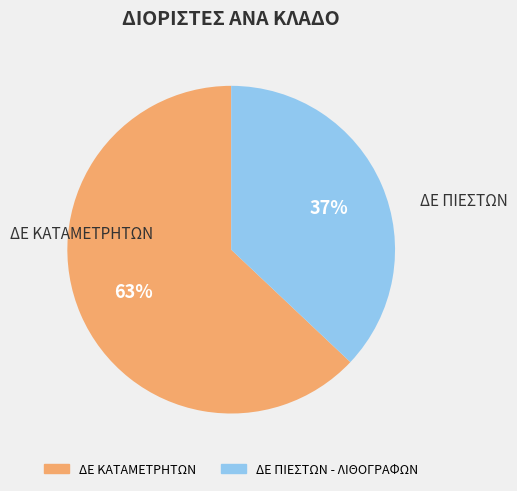

True or false: ΔΕ ΠΙΕΣΤΩΝ - ΛΙΘΟΓΡΑΦΩΝ accounts for 24% of the total.

False